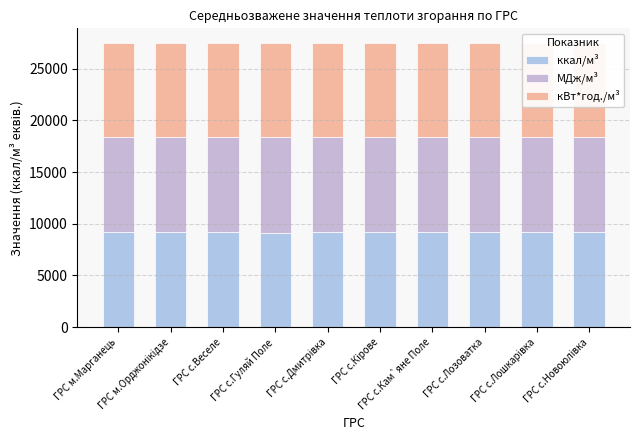

Count the number of categories in the chart.

10